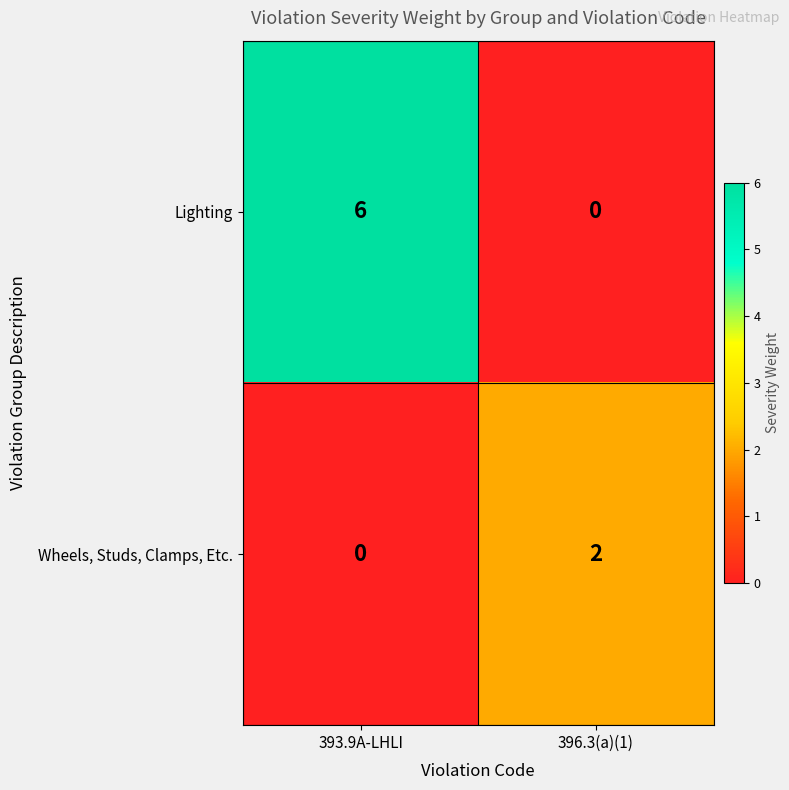

List the series in order of their peak value, lowest first.

Wheels, Studs, Clamps, Etc., Lighting